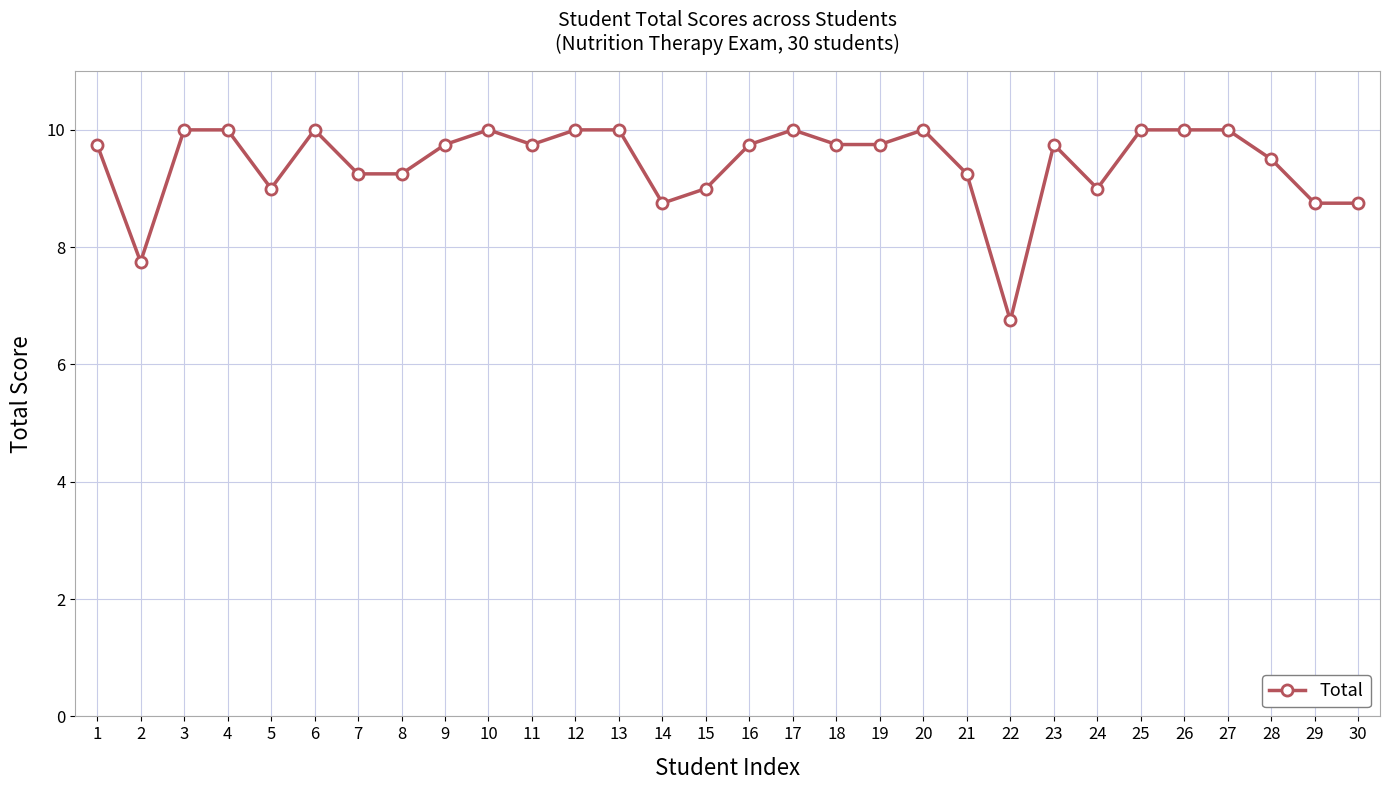

The value at 24 is 5.3. True or false?

False